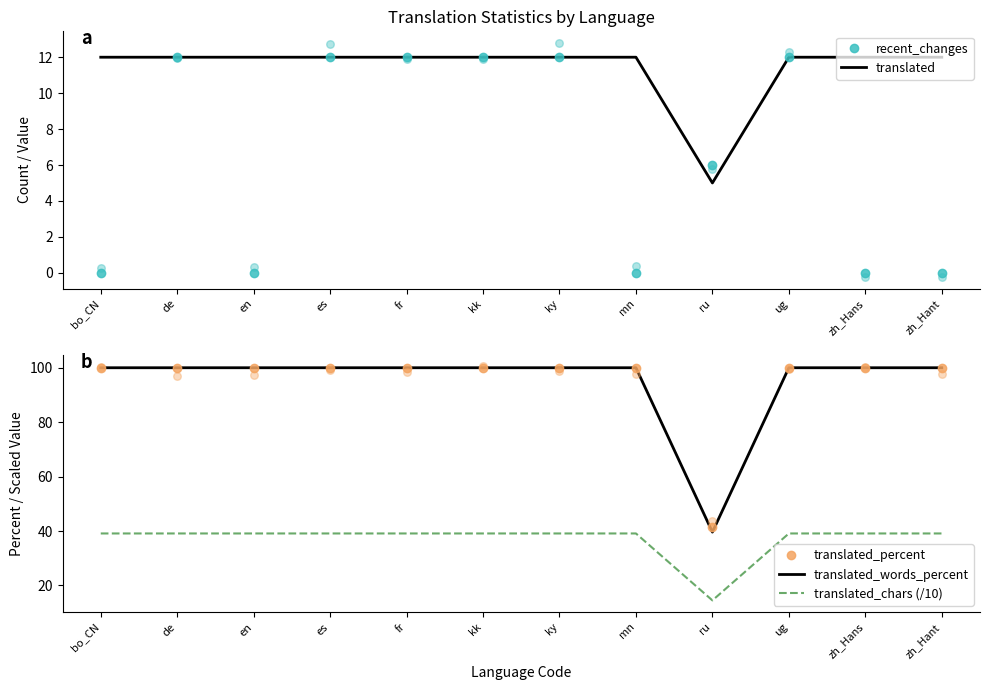

Which series contains the highest Y value?

translated_percent